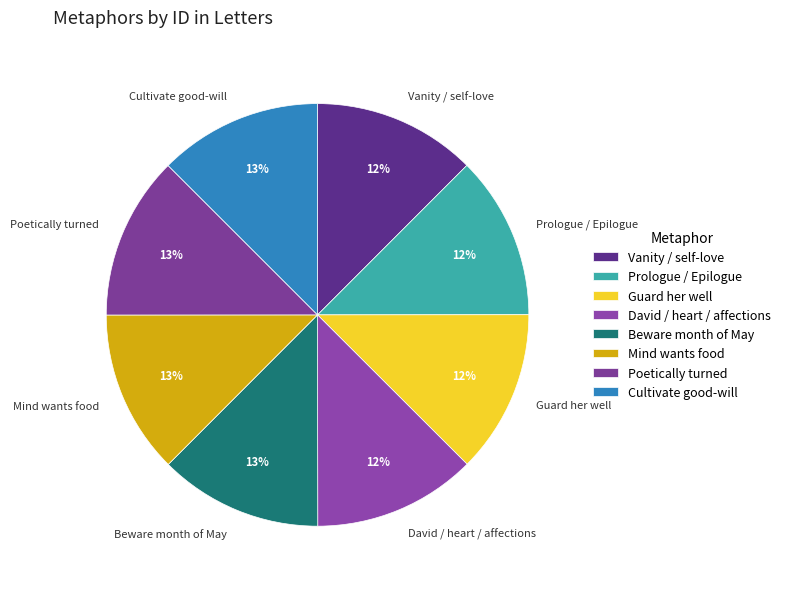

Does Beware month of May account for over 50% of the chart?

No